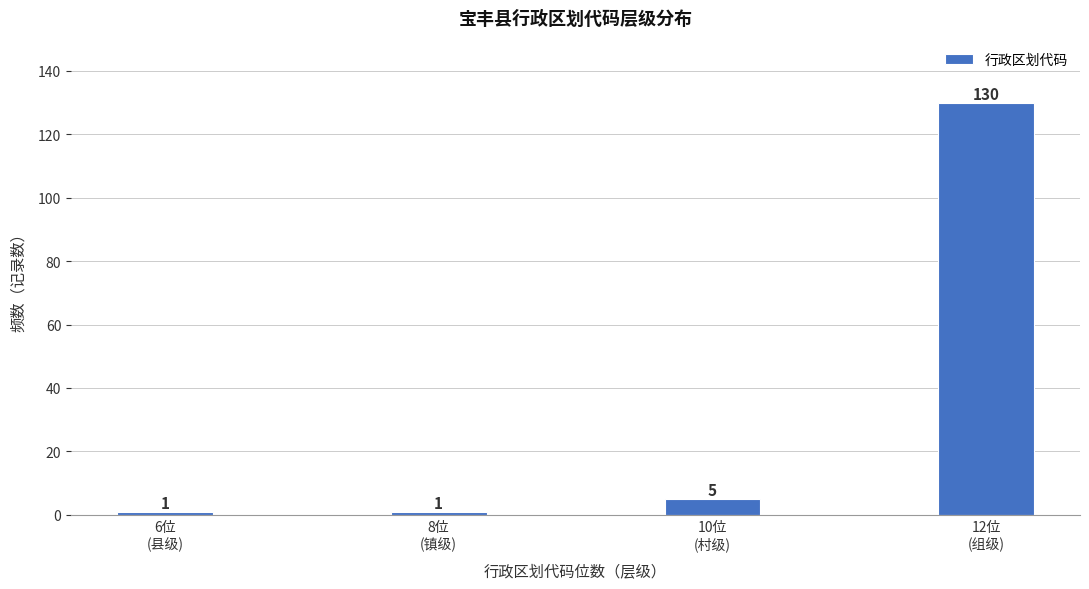

Reading left to right, list all the values displayed in this chart.

1	1	5	130